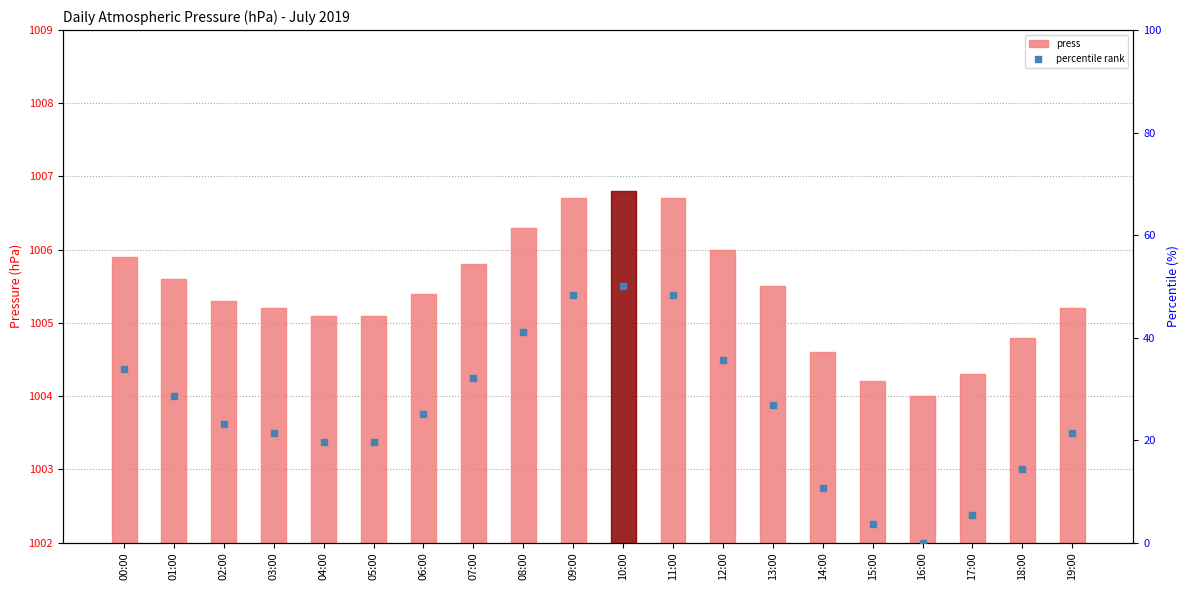

What is the total value across all series at 19:00?

1026.6